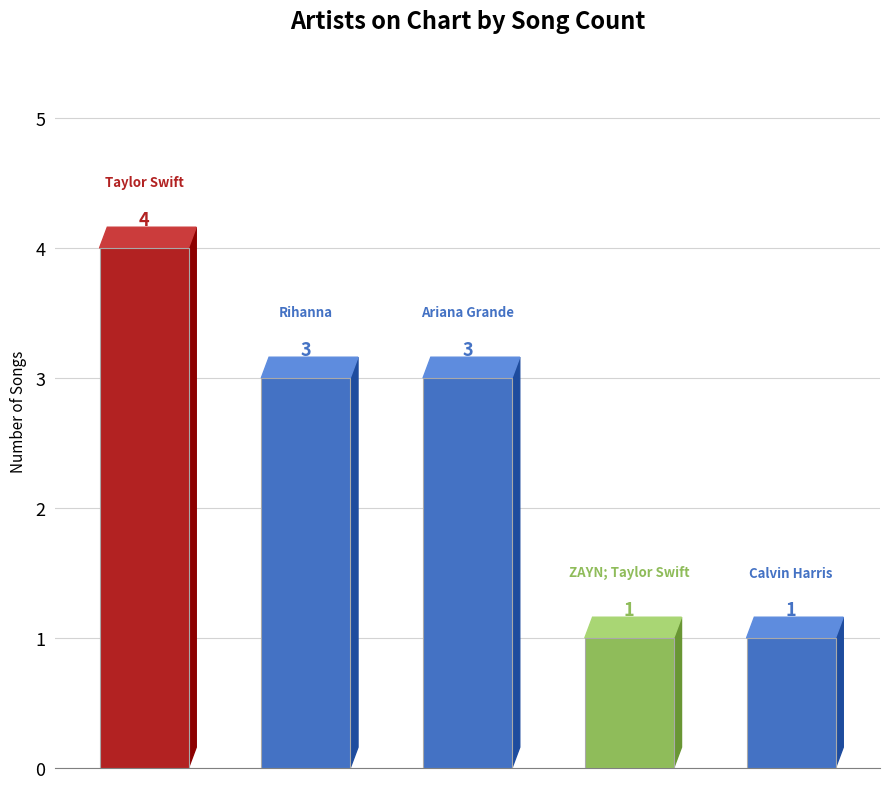

What is the approximate value at ZAYN; Taylor Swift?

1